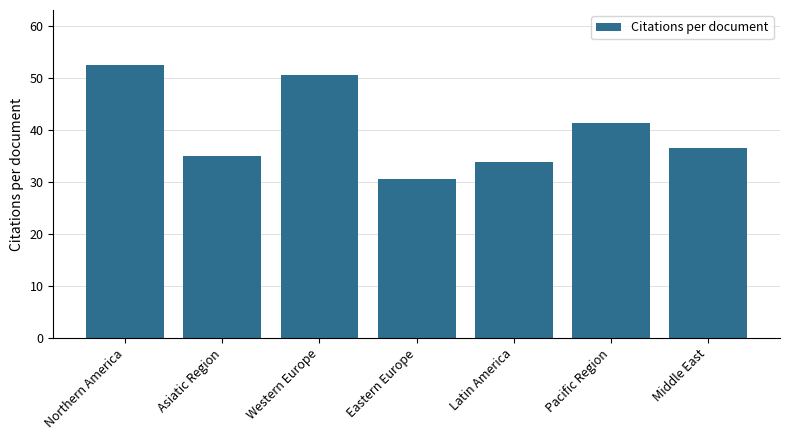

Reading left to right, what are all the values shown in this chart?

Northern America=52.6	Asiatic Region=34.9	Western Europe=50.6	Eastern Europe=30.6	Latin America=33.8	Pacific Region=41.4	Middle East=36.6